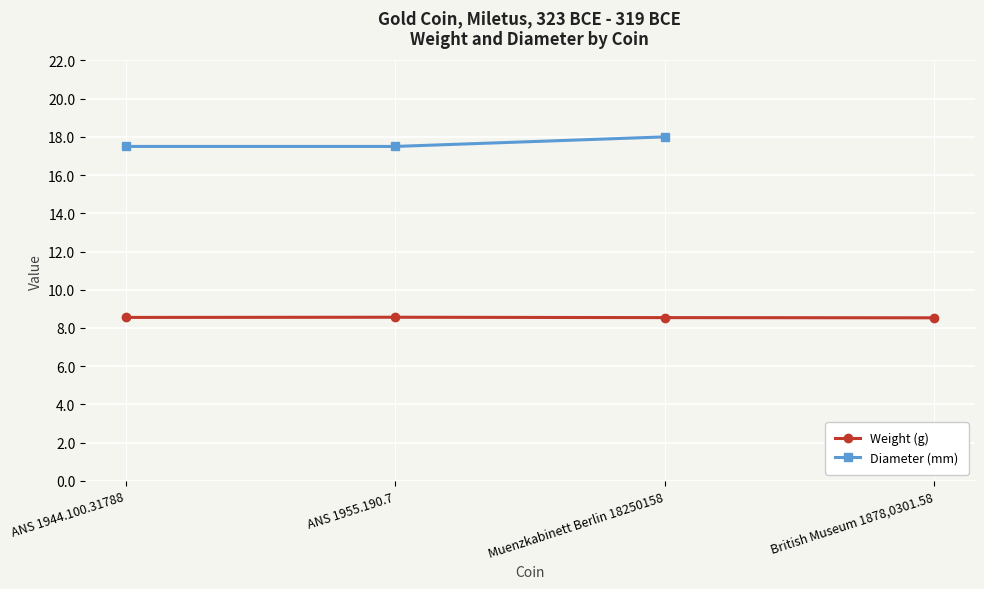

True or false: Weight (g) and Diameter (mm) intersect in this chart.

False